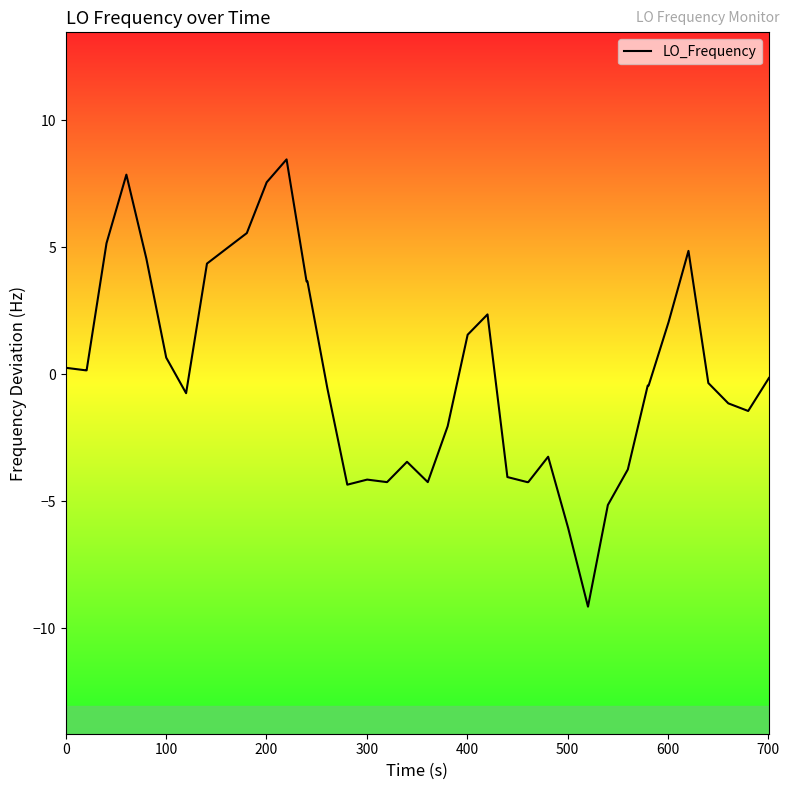

What is the difference between the maximum and minimum values?

17.6